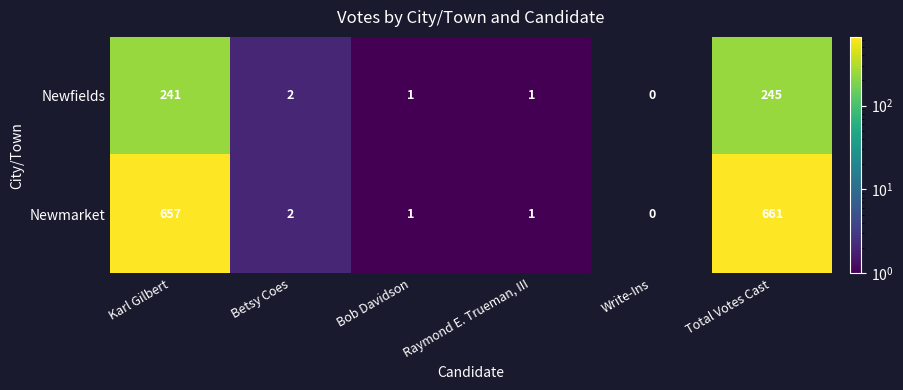

Which series changed the most between Raymond E. Trueman, III and Total Votes Cast?

Newmarket